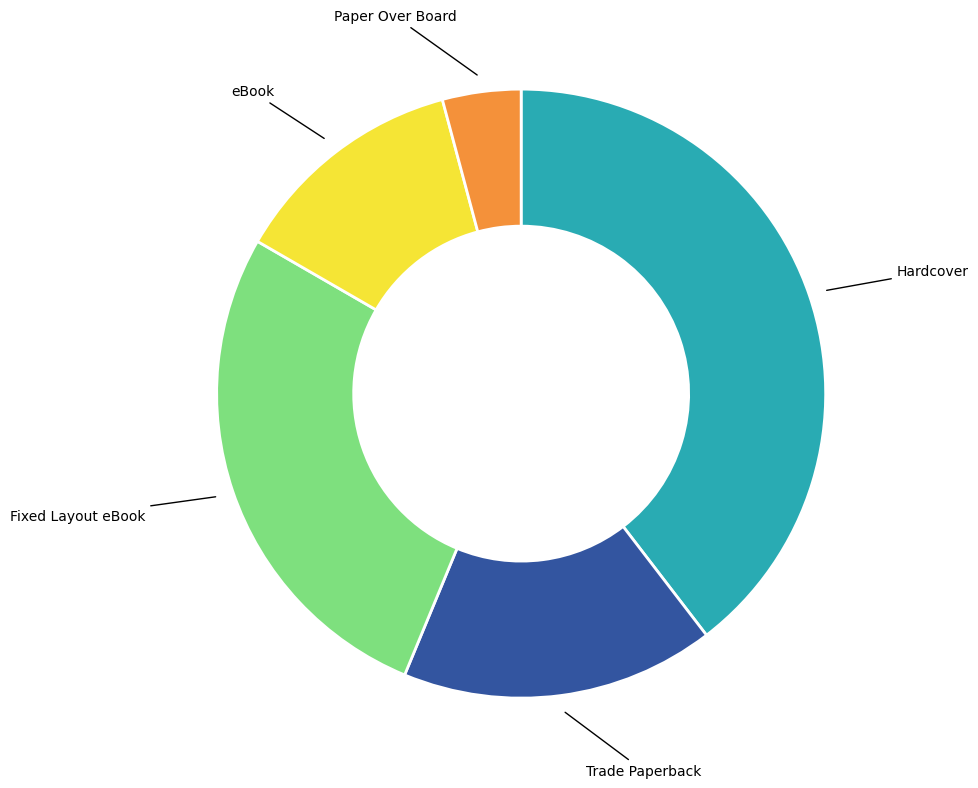

The eBook slice represents 3% of the pie. True or false?

False